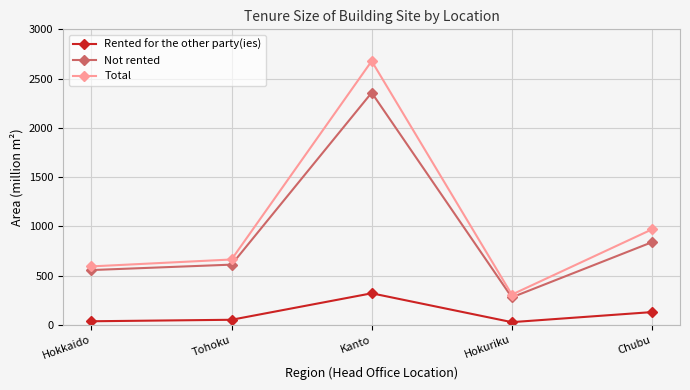

Is it true that Not rented equals 839.5 at Chubu?

True